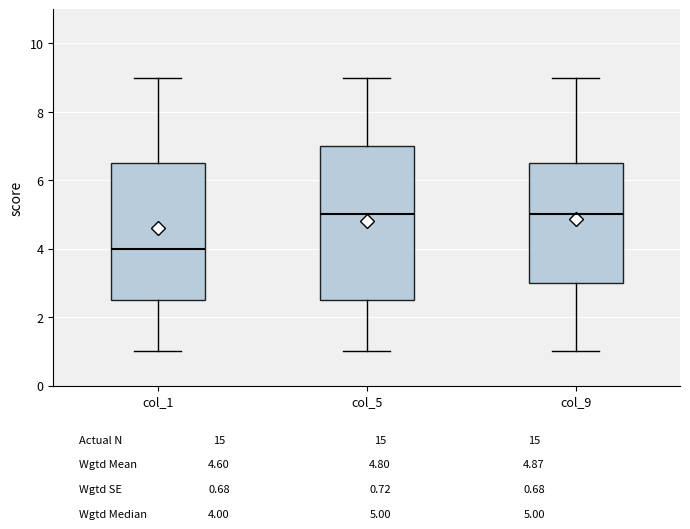

Reading left to right, transcribe this box plot: for each box, give where its median line is, the range the box spans, and where its two whiskers end, as read against the y-axis. The values are not printed on the chart, so give them approximately, as read against the axis.

col_1: median 4.0, box 2.6 to 6.6, whiskers 1.0 to 9.0
col_5: median 5.0, box 2.6 to 7.0, whiskers 1.0 to 9.0
col_9: median 5.0, box 3.0 to 6.6, whiskers 1.0 to 9.0